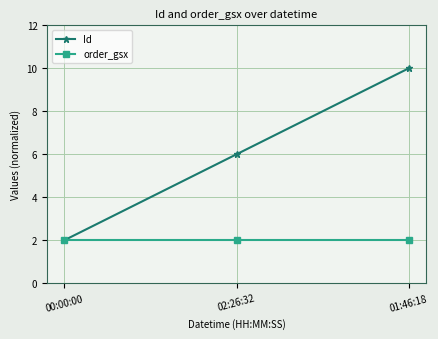

True or false: order_gsx has a value of 3.3 at 02:26:32.

False